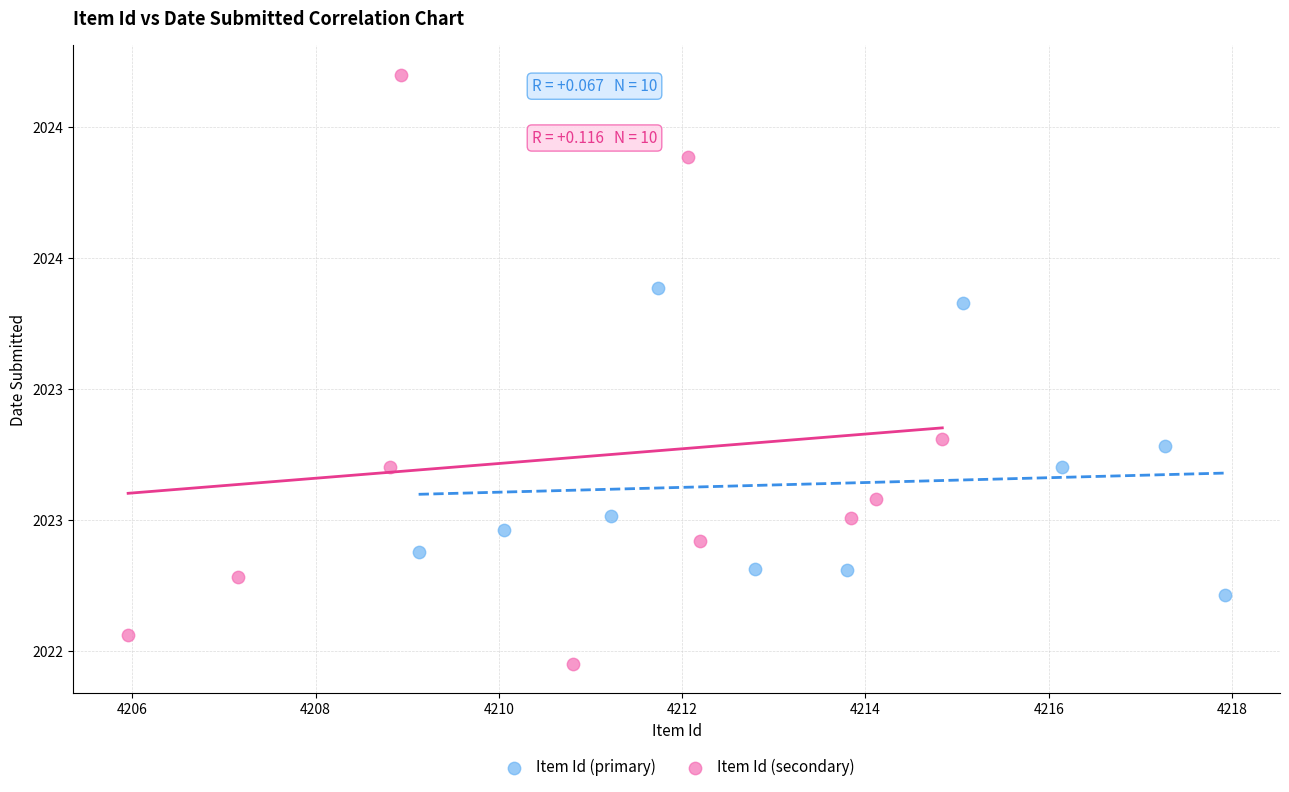

Which series has the largest Y range (max minus min)?

Item Id (secondary)